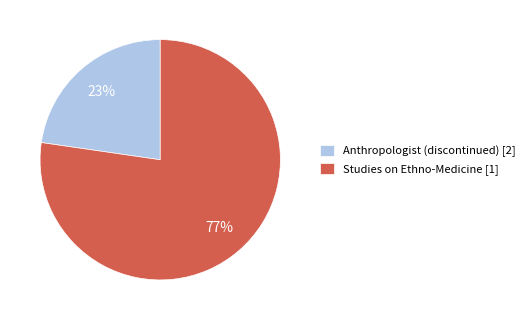

How many segments does this pie chart have?

2